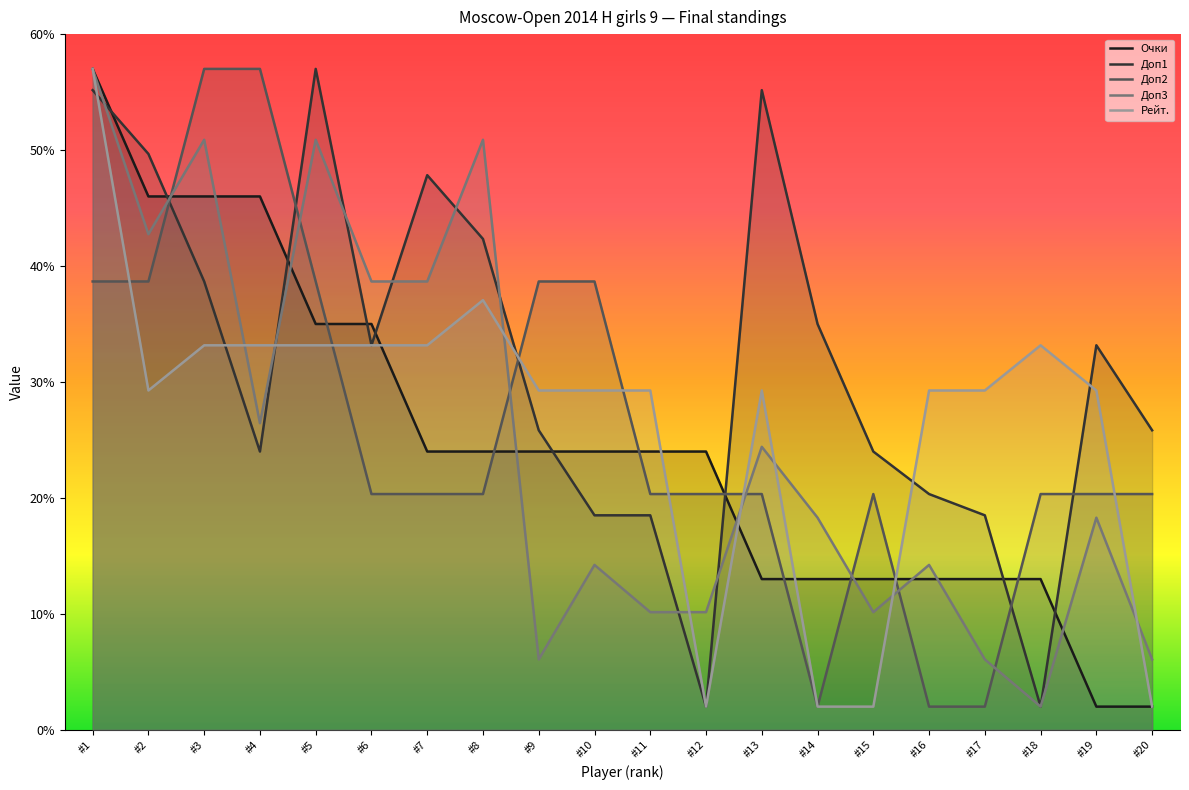

How many lines are shown in the chart?

5